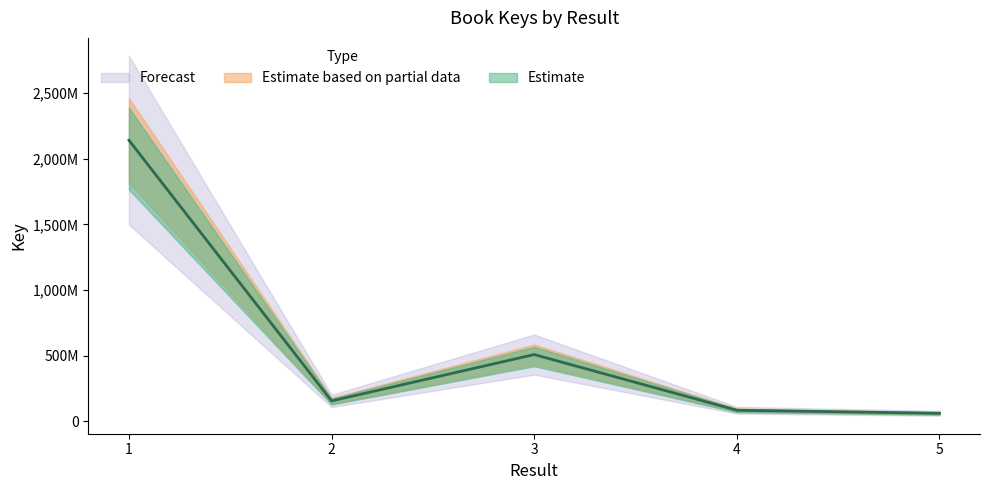

At which label does the data first exceed 156227810?

1